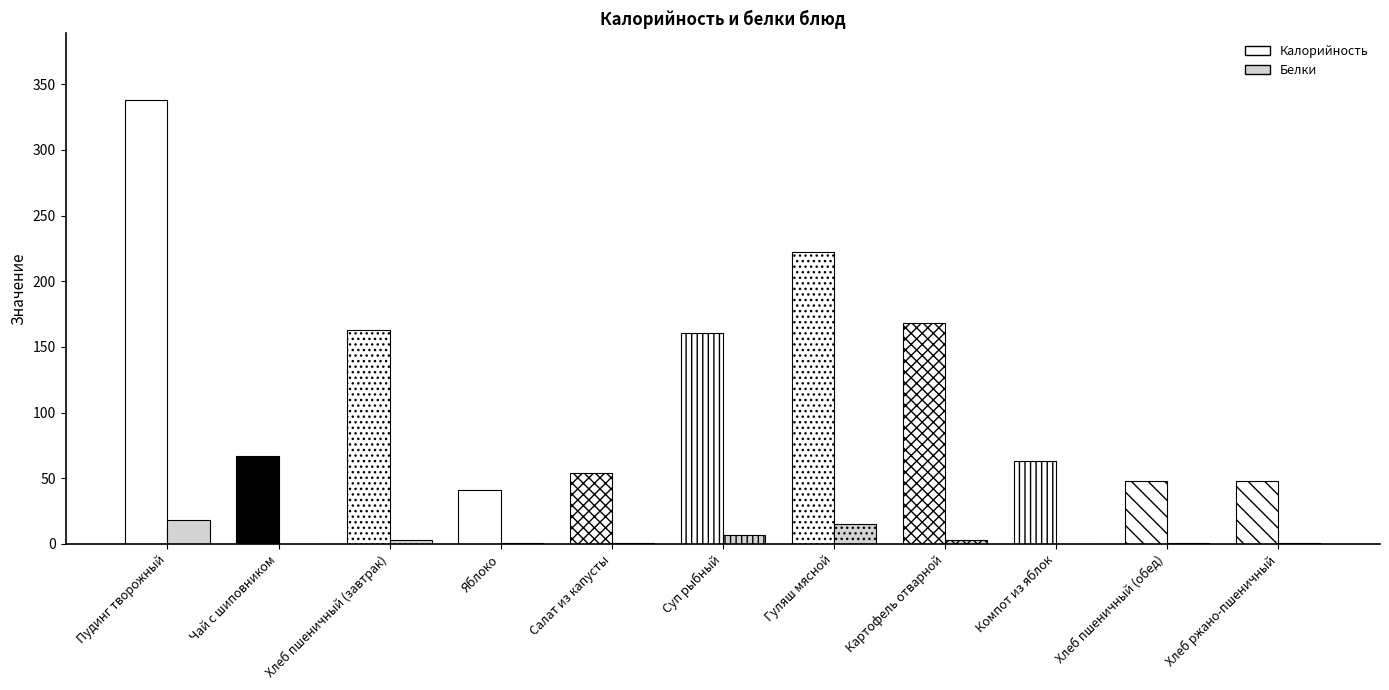

Which series has the largest range (max minus min)?

Калорийность